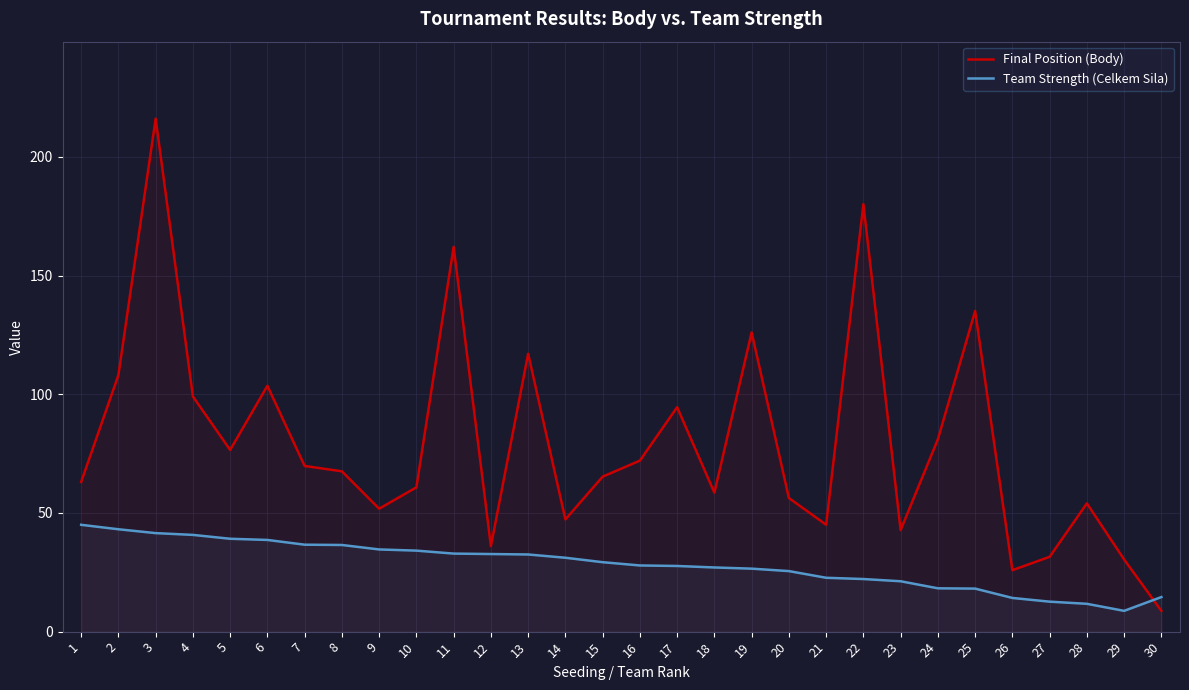

Where does the Team Strength (Celkem Sila) series first go above 29?

1